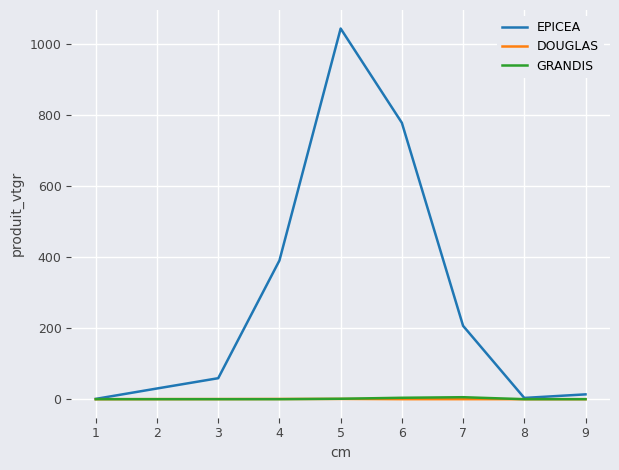

Which series changed the most between 1 and 7?

EPICEA